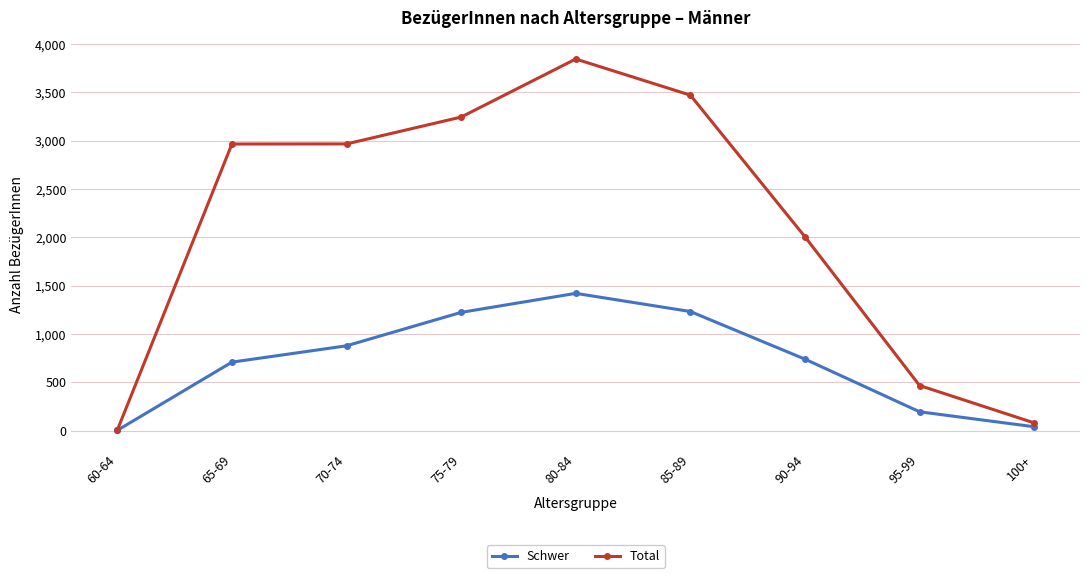

What is the difference between the second highest and second lowest values in the Schwer series?

1193